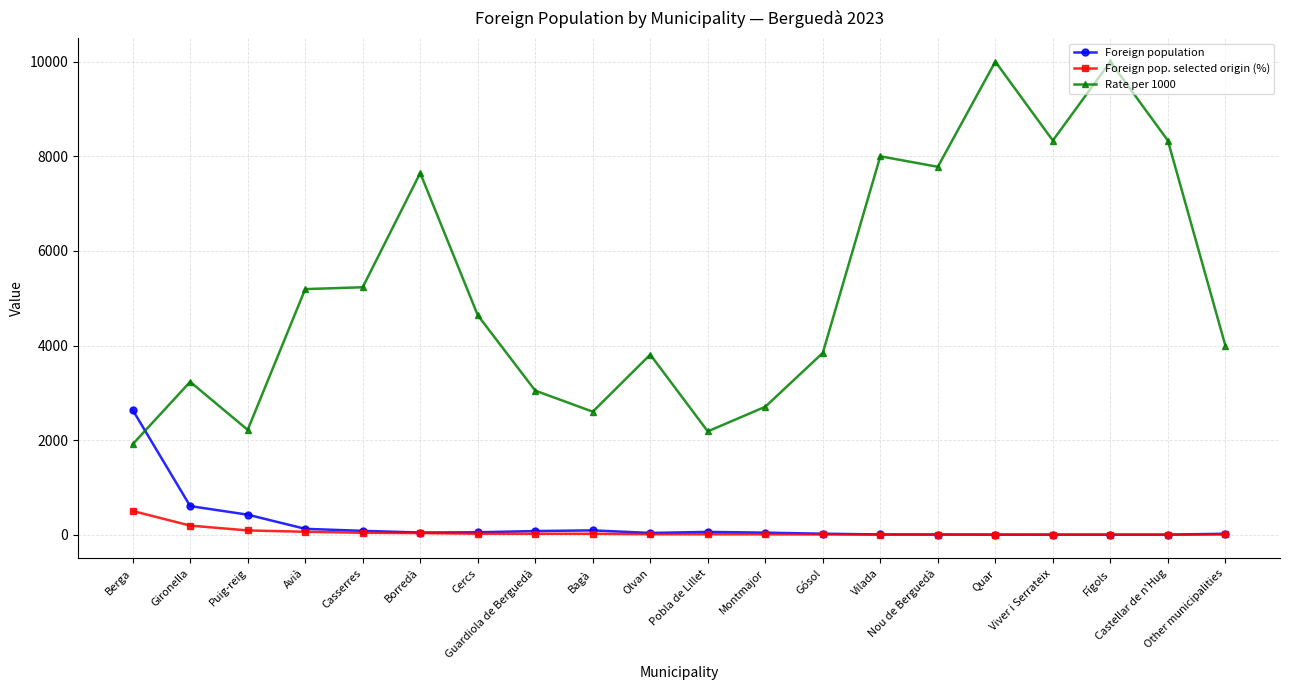

At Berga, list the series in order from smallest to largest.

Foreign pop. selected origin (%), Rate per 1000, Foreign population